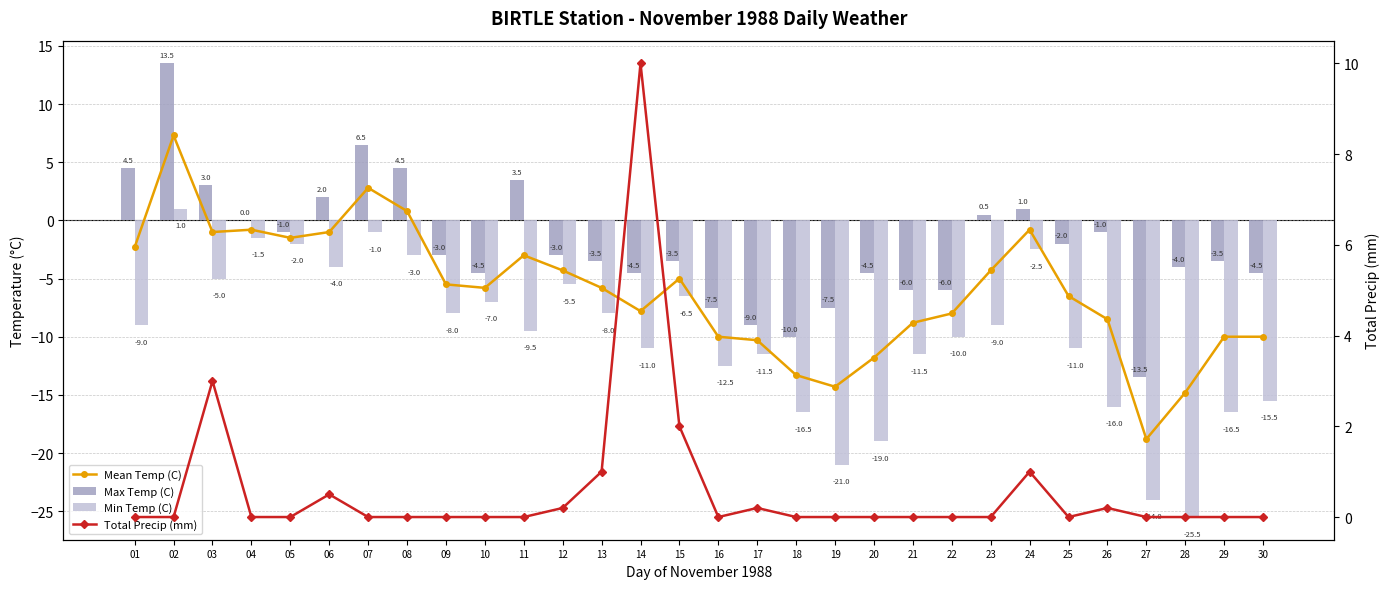

What is the spread (max minus min) of values at 01?

13.5